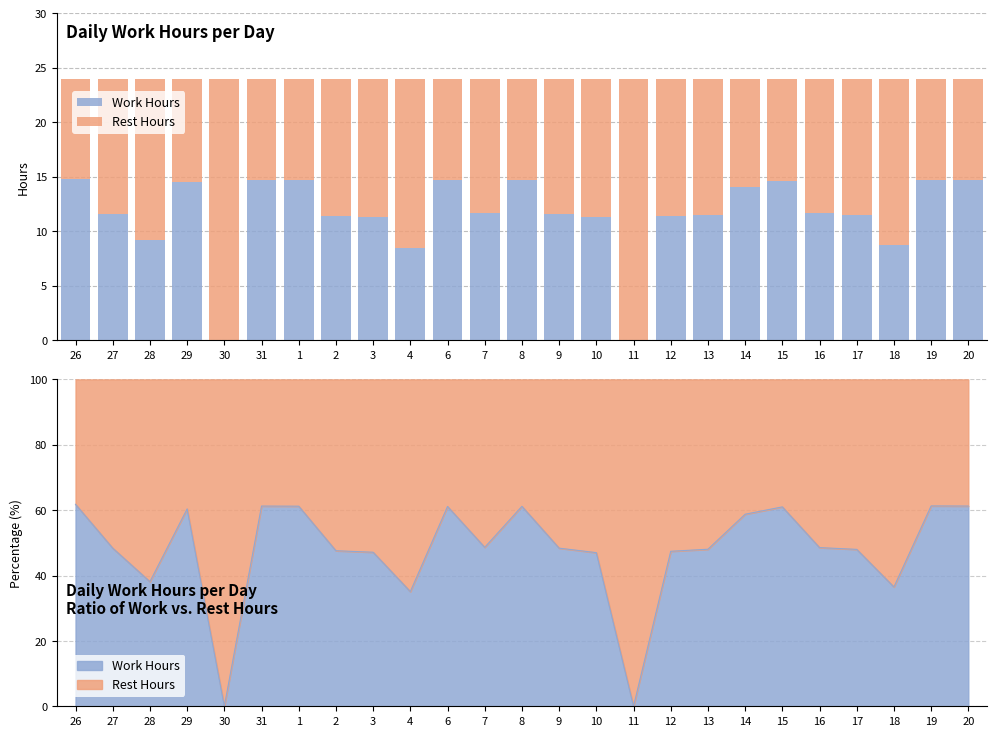

At which label does Rest Hours reach its peak?

30